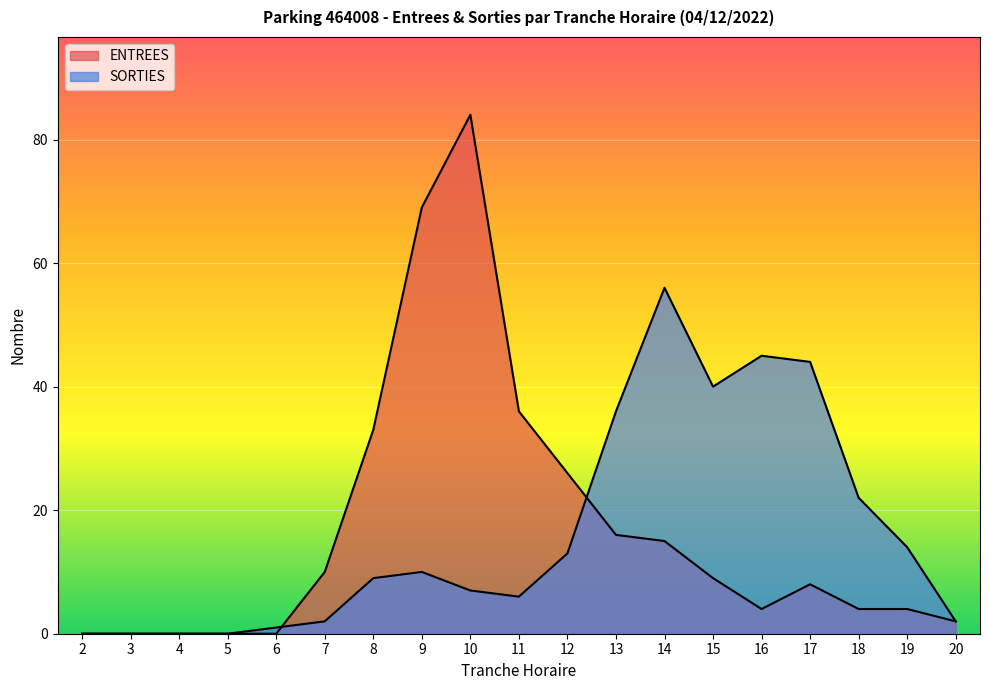

Reading right to left, extract all data points from this chart.

ENTREES: 20=2	19=4	18=4	17=8	16=4	15=9	14=15	13=16	12=26	11=36	10=84	9=69	8=33	7=10	6=0	5=0	4=0	3=0	2=0
SORTIES: 20=2	19=14	18=22	17=44	16=45	15=40	14=56	13=36	12=13	11=6	10=7	9=10	8=9	7=2	6=1	5=0	4=0	3=0	2=0